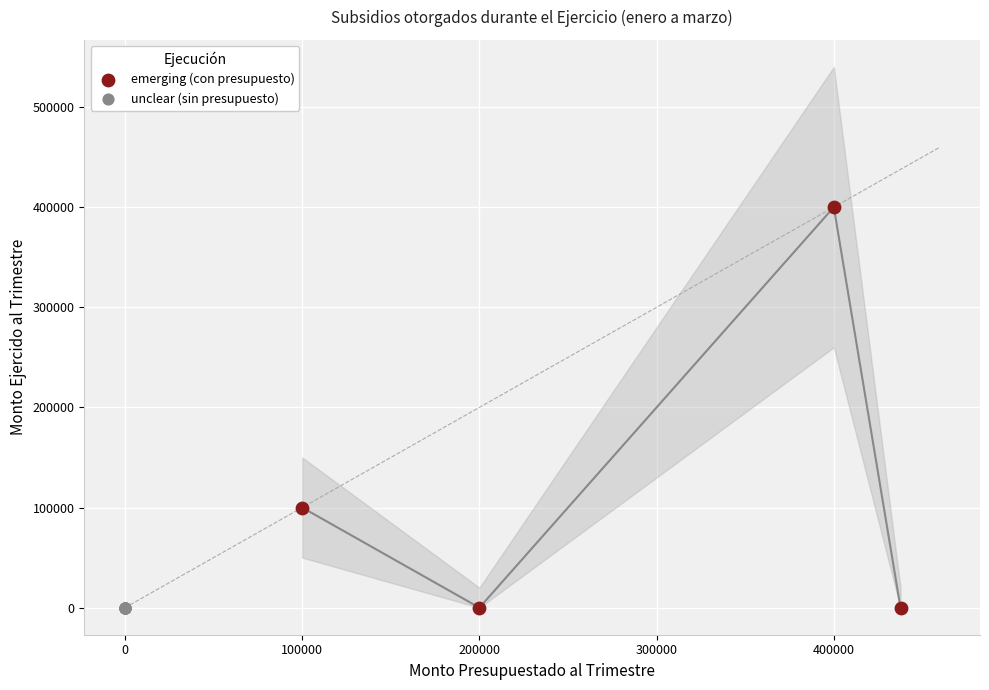

What are all the series names shown in the legend?

emerging (con presupuesto), unclear (sin presupuesto)